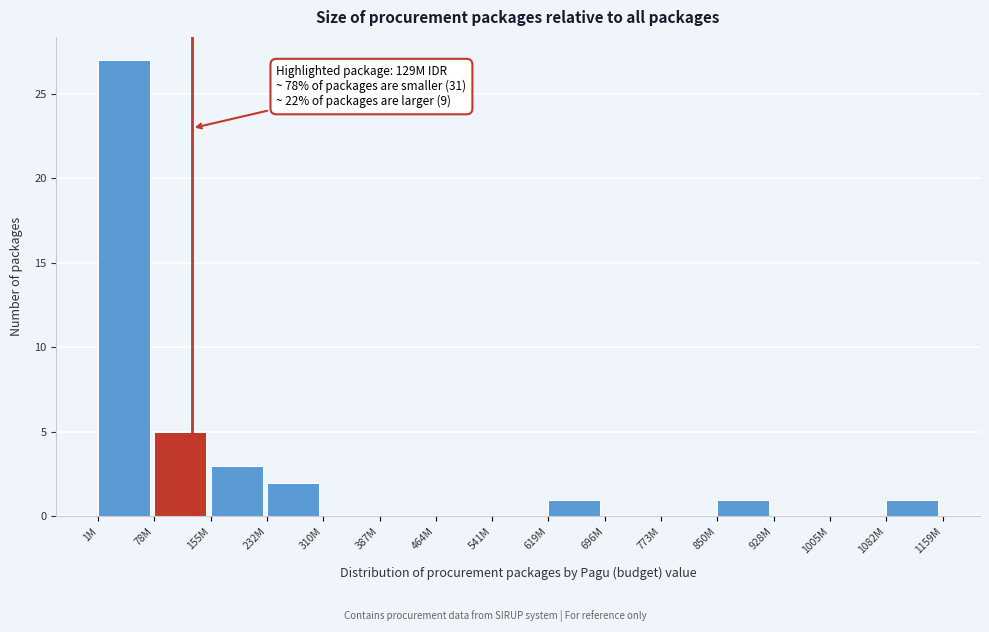

Reading right to left, transcribe all the data shown in this chart.

1082M=1	1005M=0	928M=0	850M=1	773M=0	696M=0	619M=1	541M=0	464M=0	387M=0	310M=0	232M=2	155M=3	78M=5	1M=27